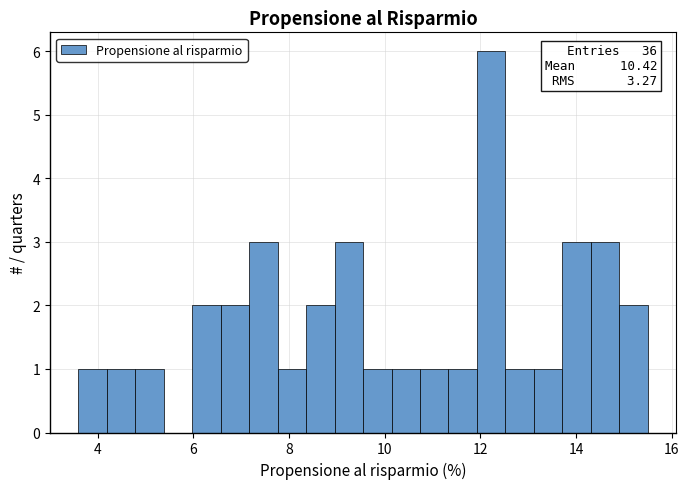

Read against the x-axis, roughly where is the centre of the tallest bar?

12.2